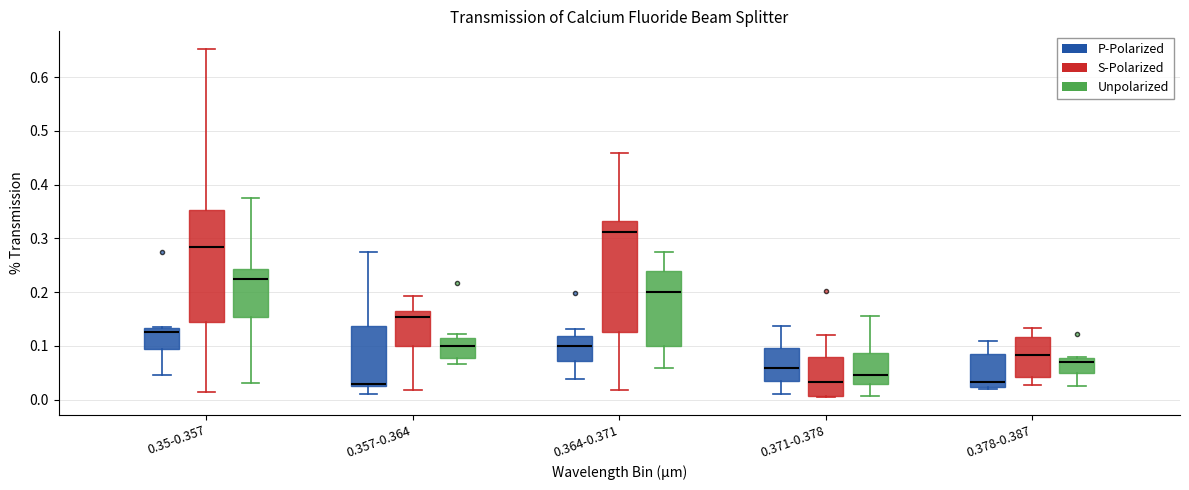

Reading left to right, transcribe this box plot: for each box, give where its median line is, the range the box spans, and where its two whiskers end, as read against the y-axis. The values are not printed on the chart, so give them approximately, as read against the axis.

0.35-0.357 (P-Polarized): median 0.13 (just below the box's upper edge), box 0.09 to 0.13, whiskers 0.05 to 0.14
0.35-0.357 (S-Polarized): median 0.28, box 0.14 to 0.35, whiskers 0.01 to 0.65
0.35-0.357 (Unpolarized): median 0.23, box 0.15 to 0.24, whiskers 0.03 to 0.38
0.357-0.364 (P-Polarized): median 0.03 (drawn on the box's lower edge), box 0.03 to 0.14, whiskers 0.01 to 0.27
0.357-0.364 (S-Polarized): median 0.15, box 0.10 to 0.17, whiskers 0.02 to 0.19
0.357-0.364 (Unpolarized): median 0.10, box 0.08 to 0.12, whiskers 0.07 to 0.12 (just above the box's upper edge)
0.364-0.371 (P-Polarized): median 0.10, box 0.07 to 0.12, whiskers 0.04 to 0.13
0.364-0.371 (S-Polarized): median 0.31, box 0.13 to 0.33, whiskers 0.02 to 0.46
0.364-0.371 (Unpolarized): median 0.20, box 0.10 to 0.24, whiskers 0.06 to 0.27
0.371-0.378 (P-Polarized): median 0.06, box 0.03 to 0.10, whiskers 0.01 to 0.14
0.371-0.378 (S-Polarized): median 0.03, box 0.01 to 0.08, whiskers 0.00 to 0.12
0.371-0.378 (Unpolarized): median 0.05, box 0.03 to 0.09, whiskers 0.01 to 0.15
0.378-0.387 (P-Polarized): median 0.03, box 0.02 to 0.08, whiskers 0.02 (just below the box's lower edge) to 0.11
0.378-0.387 (S-Polarized): median 0.08, box 0.04 to 0.12, whiskers 0.03 to 0.13
0.378-0.387 (Unpolarized): median 0.07, box 0.05 to 0.08, whiskers 0.03 to 0.08